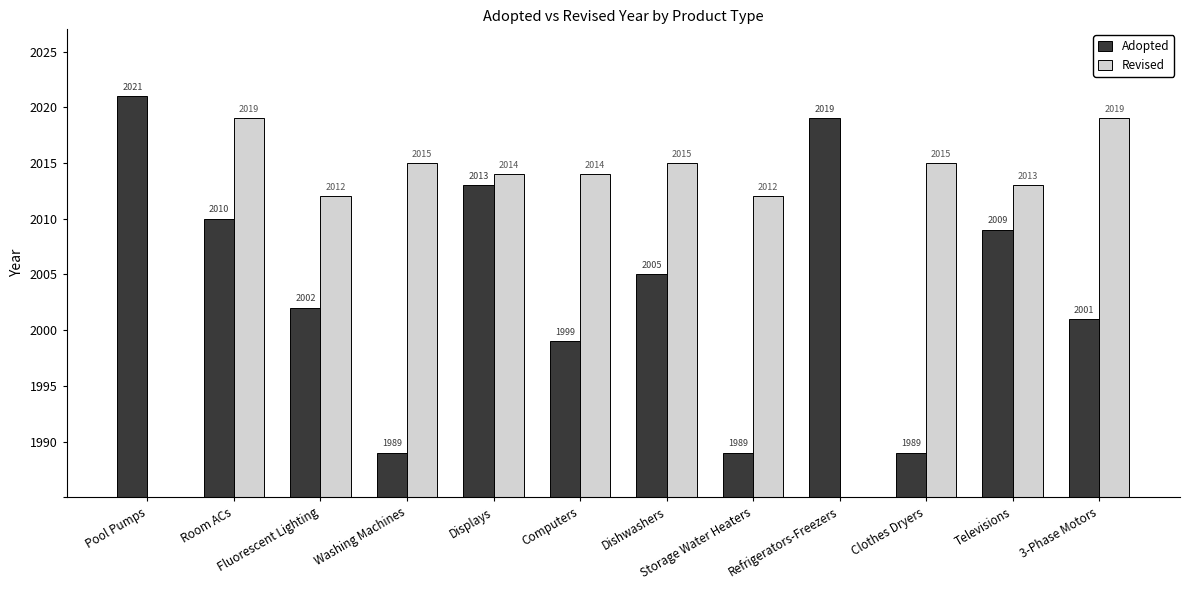

What are all the series names shown in the legend?

Adopted, Revised